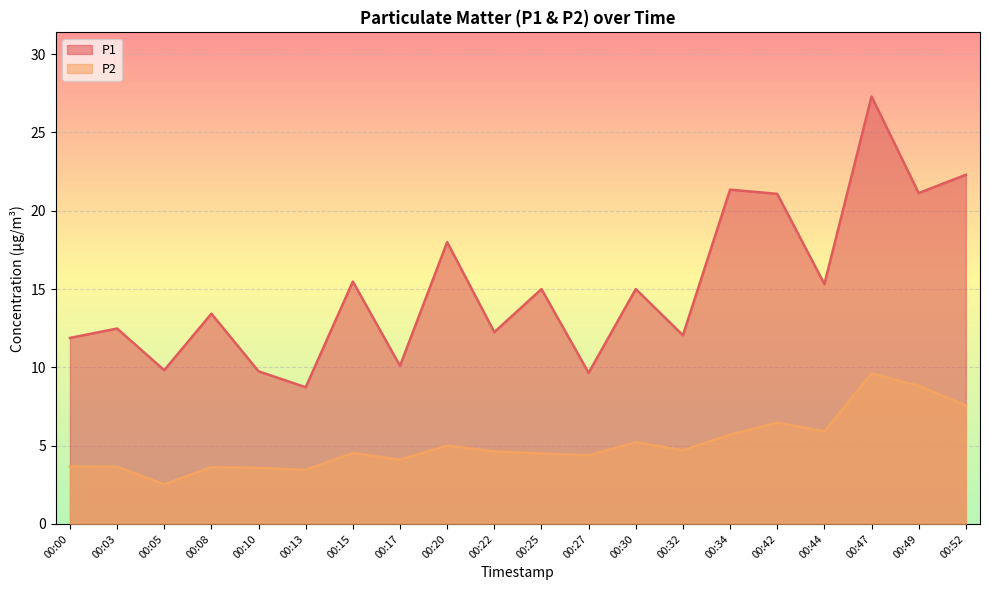

At which category is the sum across all series the highest?

00:47